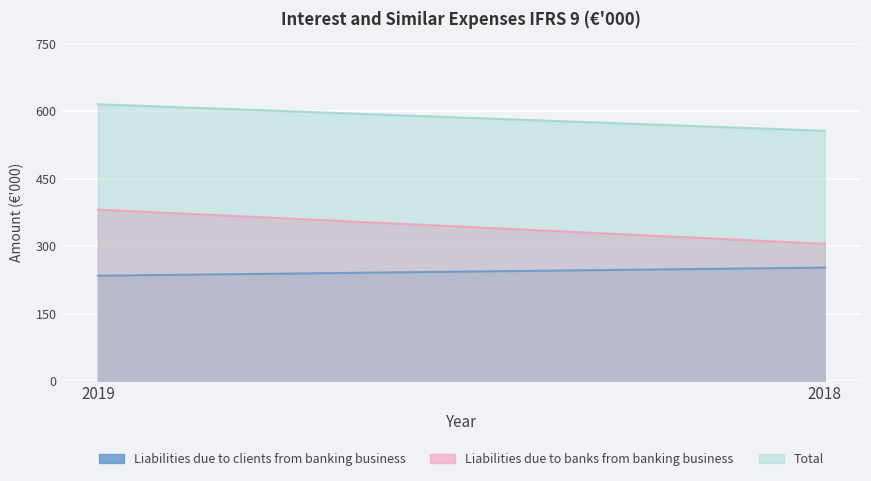

What are all the series names shown in the legend?

Liabilities due to clients from banking business, Liabilities due to banks from banking business, Total